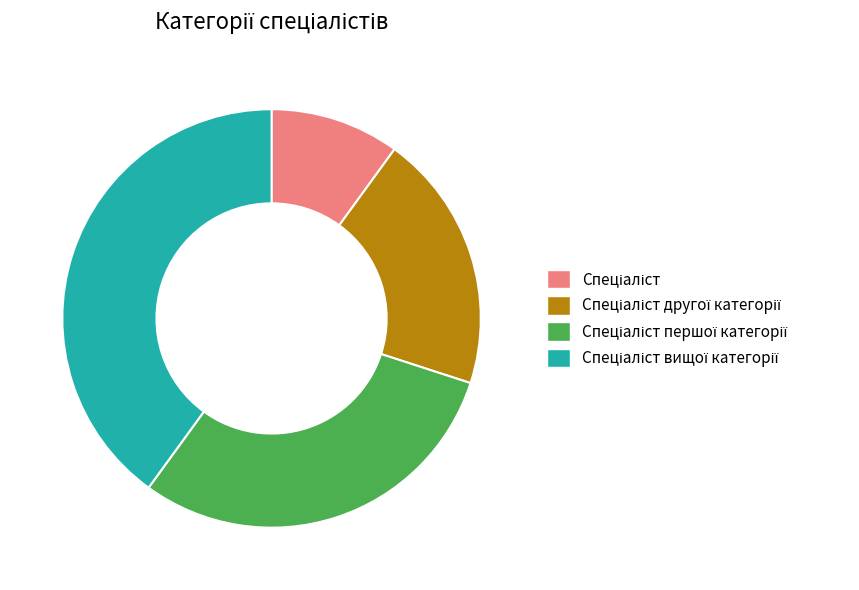

Is there a majority slice in this chart?

No